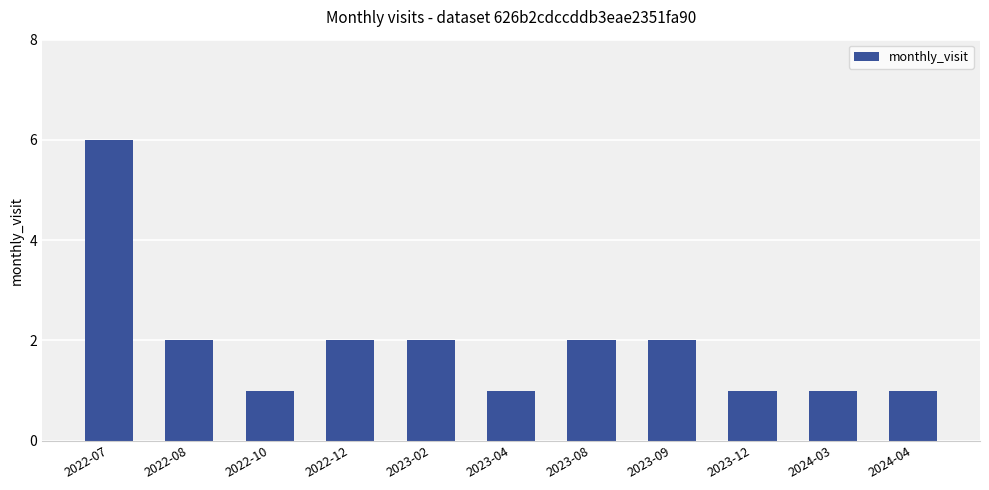

What position from the right is 2022-08?

10